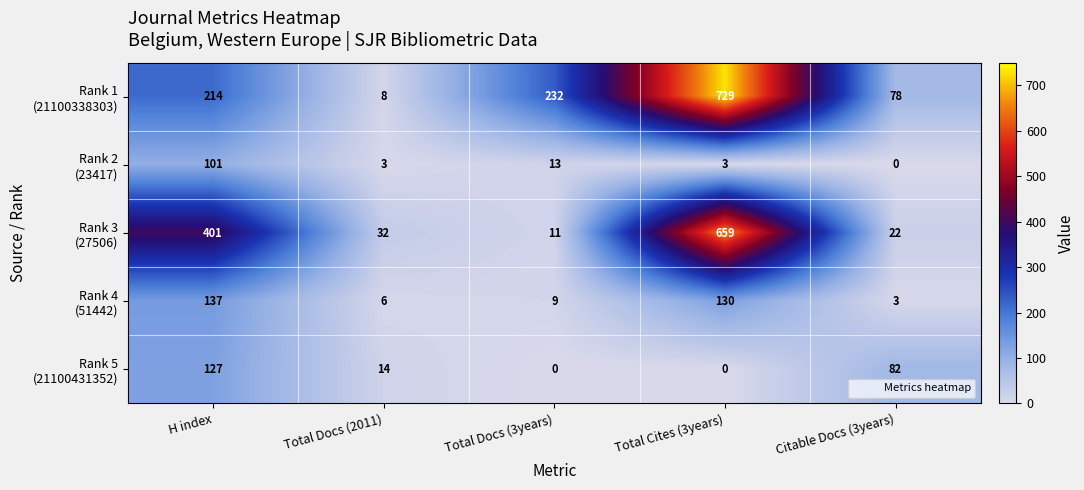

At which category is the sum across all series the highest?

Total Cites (3years)